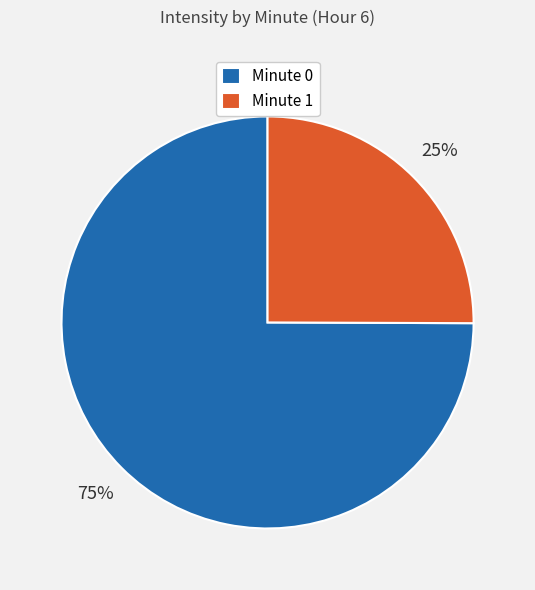

Count the number of slices in the pie.

2